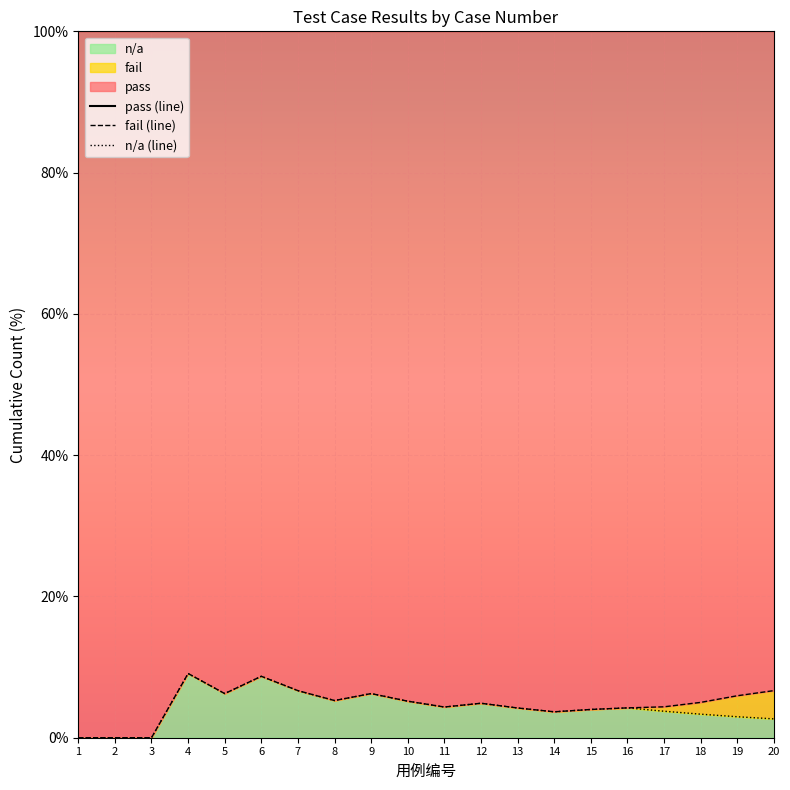

What is the spread (max minus min) of values at 4?

90.9